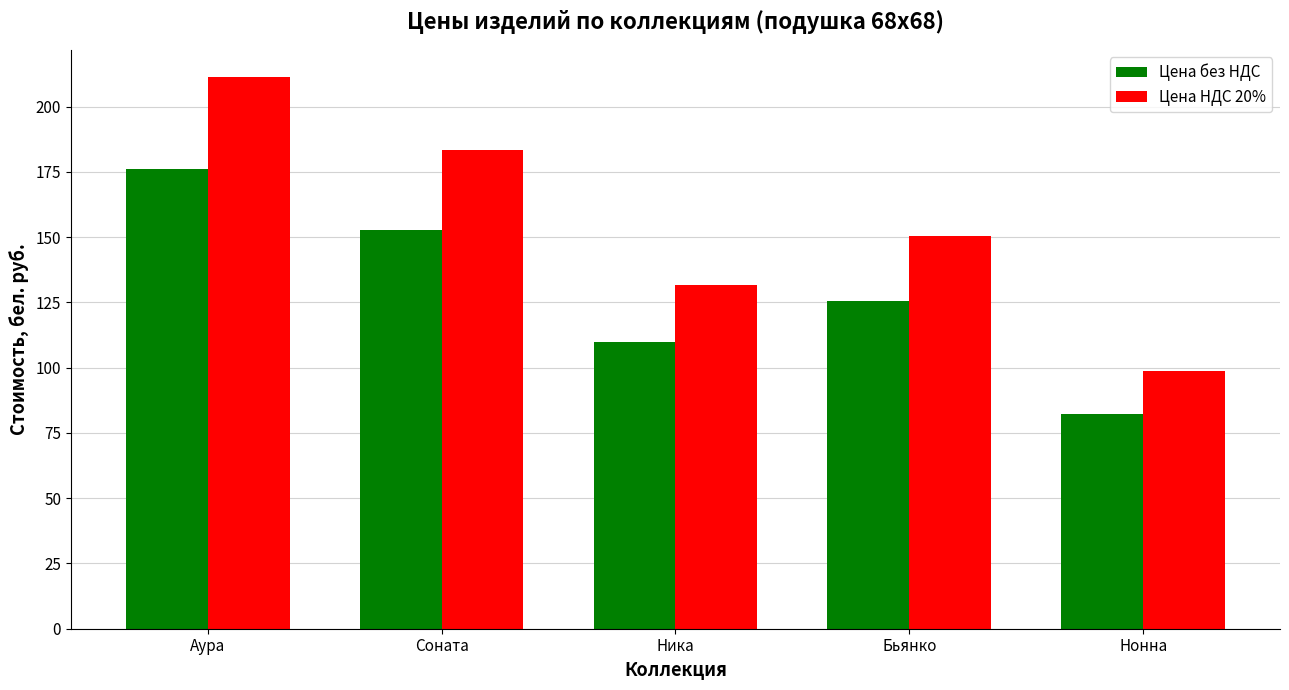

How many groups of bars are there?

5